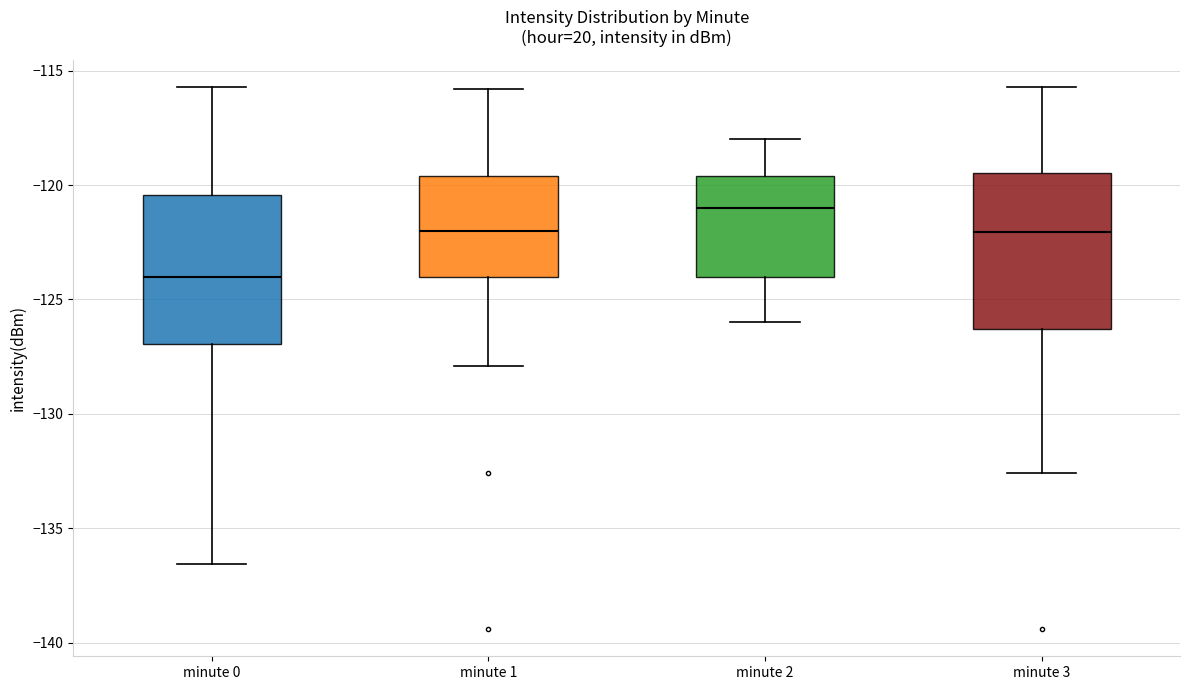

Reading left to right, read every box against the y-axis: the position of its median line, the range the box covers, and the ends of its whiskers. The values are not printed on the chart, so give them approximately, as read against the axis.

minute 0: median -124.0, box -127.0 to -120.5, whiskers -136.5 to -115.5
minute 1: median -122.0, box -124.0 to -119.5, whiskers -128.0 to -116.0
minute 2: median -121.0, box -124.0 to -119.5, whiskers -126.0 to -118.0
minute 3: median -122.0, box -126.5 to -119.5, whiskers -132.5 to -115.5